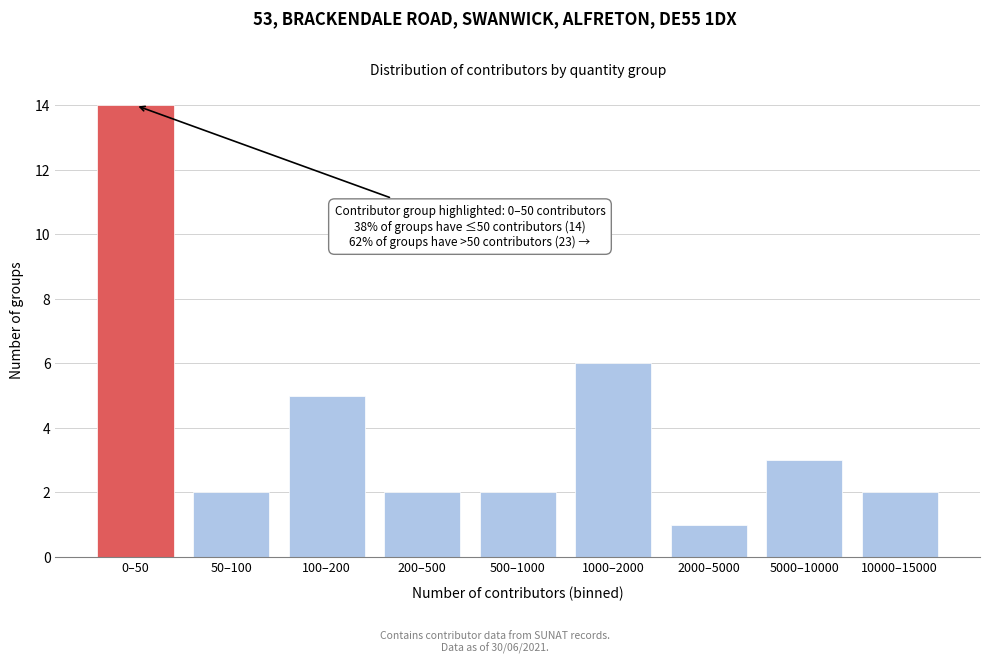

Reading right to left, list all the values displayed in this chart.

2	3	1	6	2	2	5	2	14